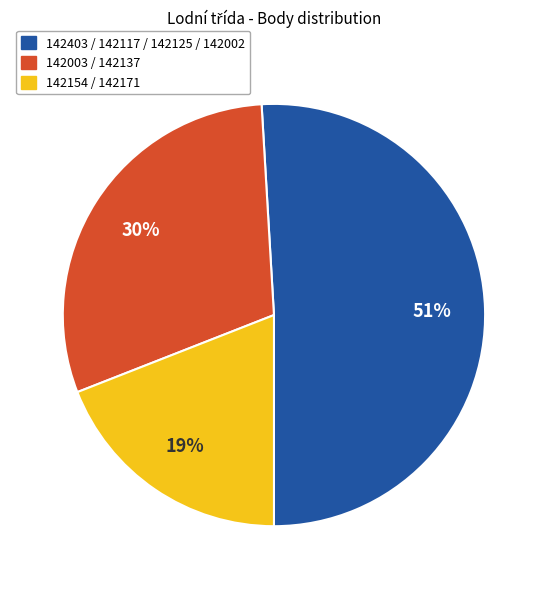

To the nearest percent, what is the difference between the largest and smallest slice percentages?

32%